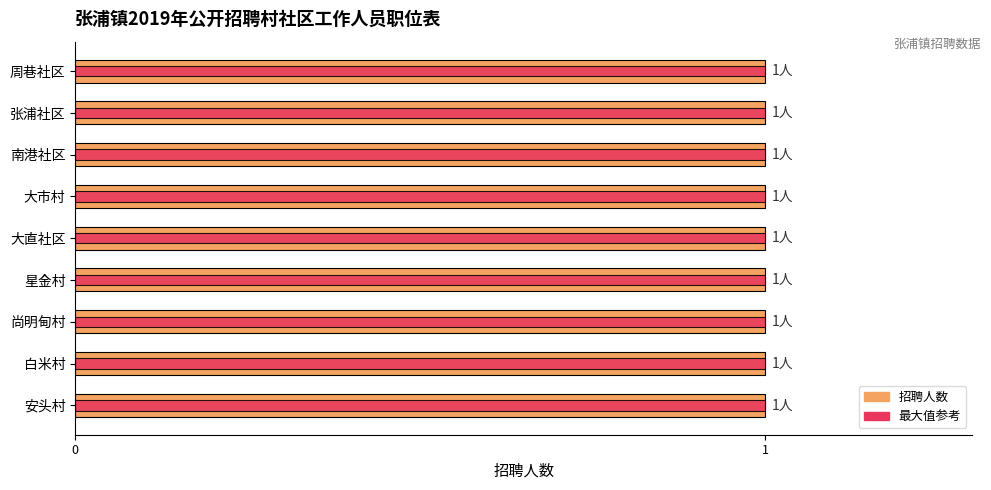

Count the number of data series in this chart.

2